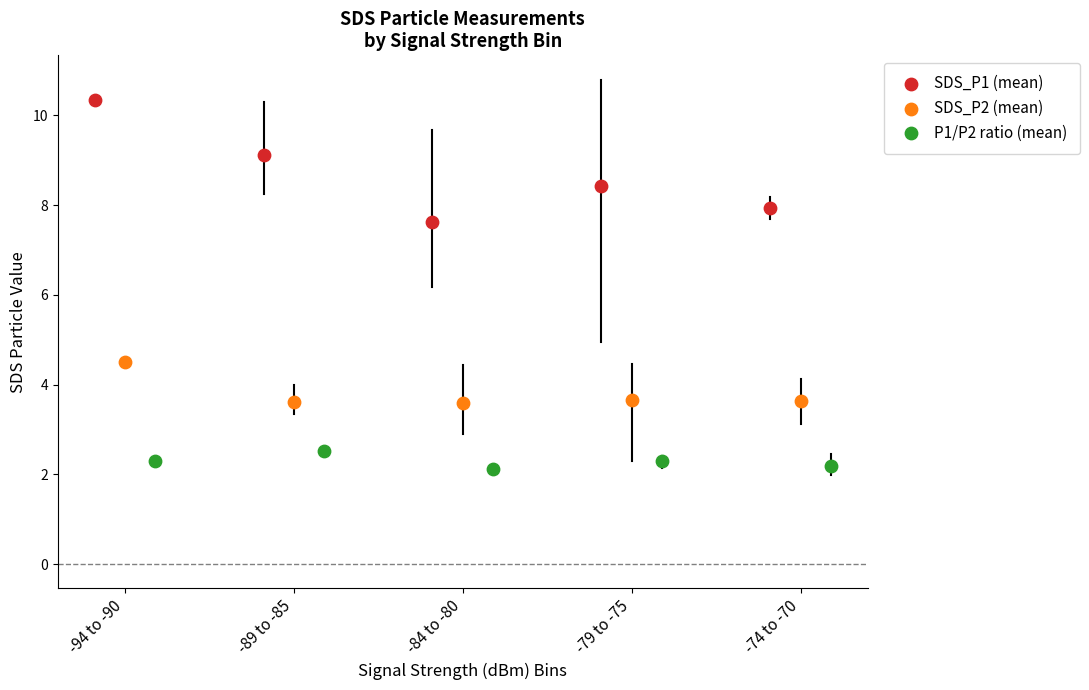

Which series contains the highest Y value?

SDS_P1 (mean)